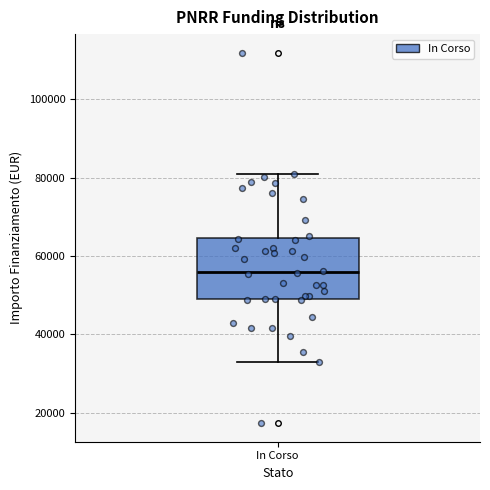

Transcribe this box plot: give where the median line is, the range the box spans, and where the two whiskers end, as read against the y-axis. The values are not printed on the chart, so give them approximately, as read against the axis.

median 56000, box 50000 to 64000, whiskers 32000 to 80000